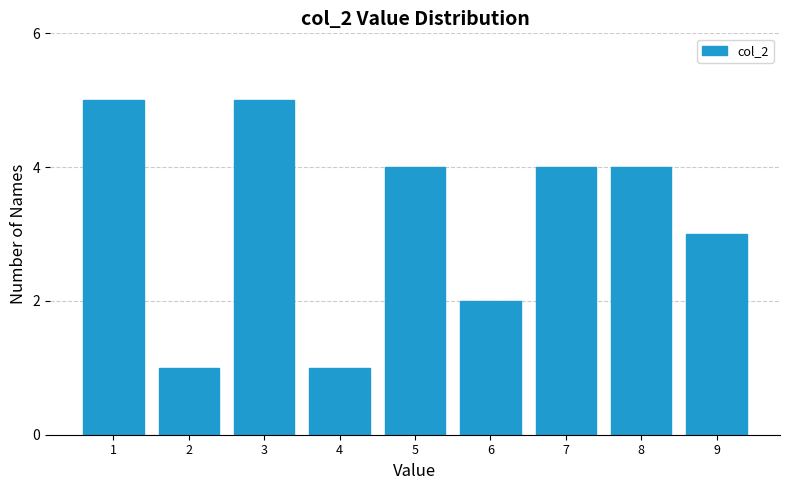

Reading left to right, list all the values displayed in this chart.

5	1	5	1	4	2	4	4	3